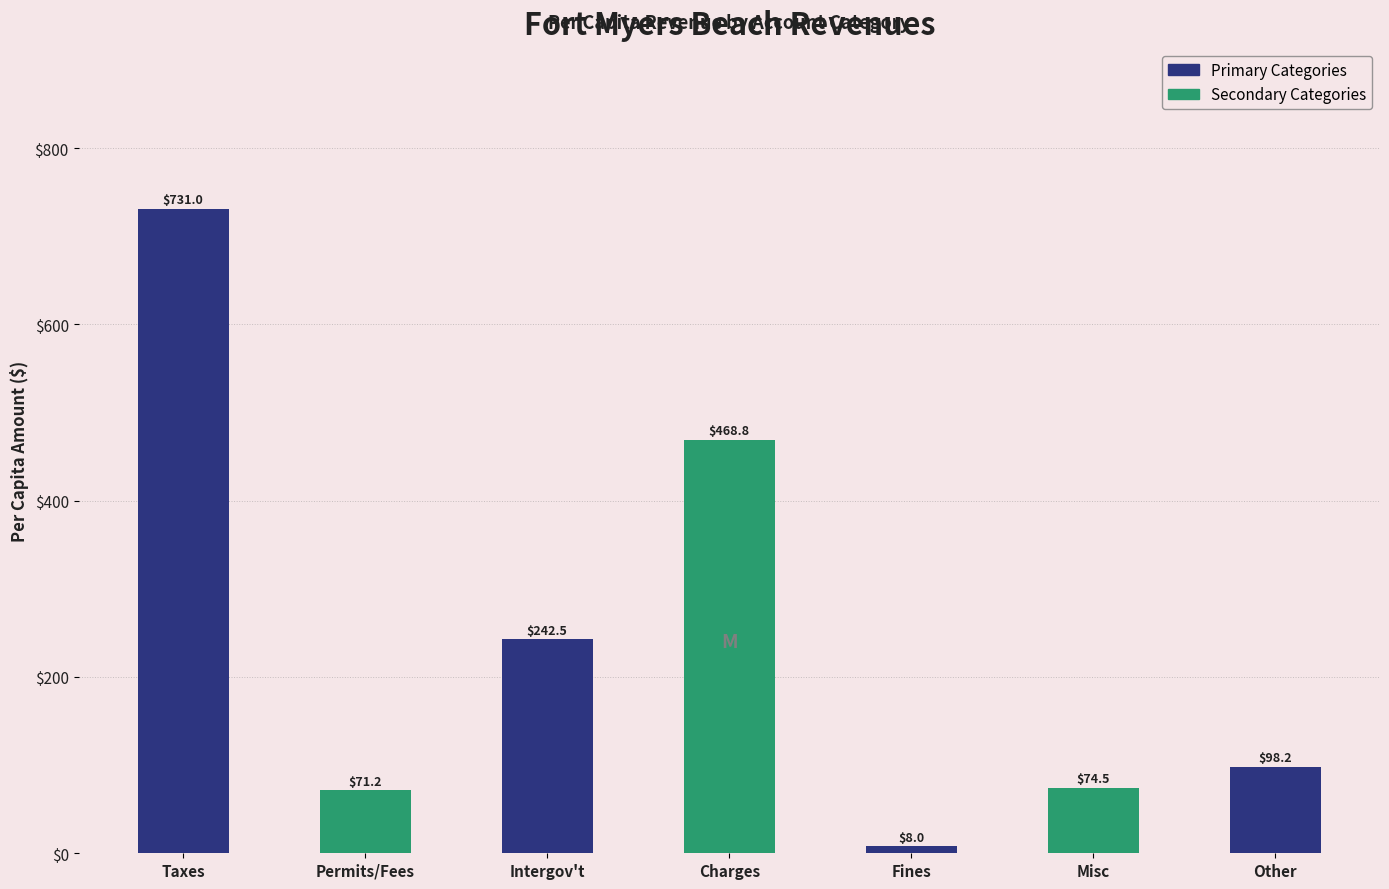

Reading left to right, transcribe all the data shown in this chart.

731.0	71.2	242.5	468.8	8.0	74.5	98.2